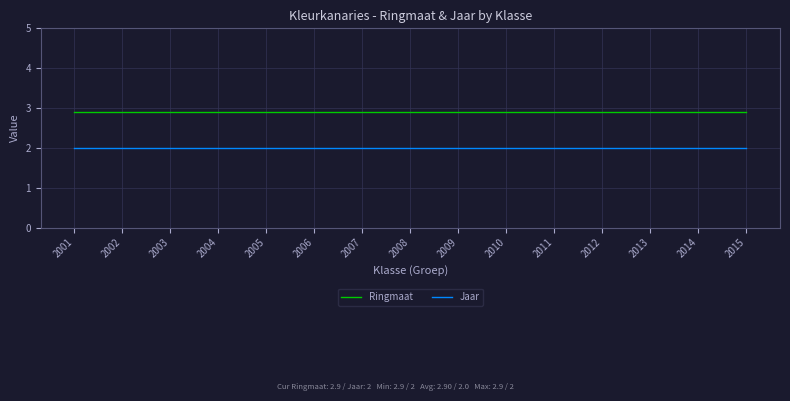

True or false: Ringmaat and Jaar cross at least once.

False